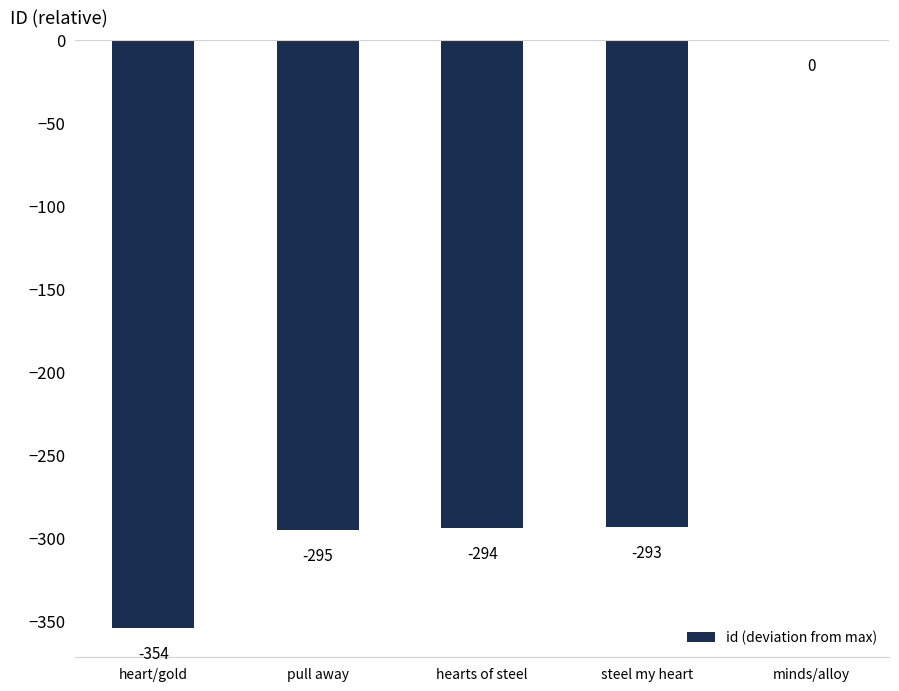

Between steel my heart and pull away, which is larger?

steel my heart